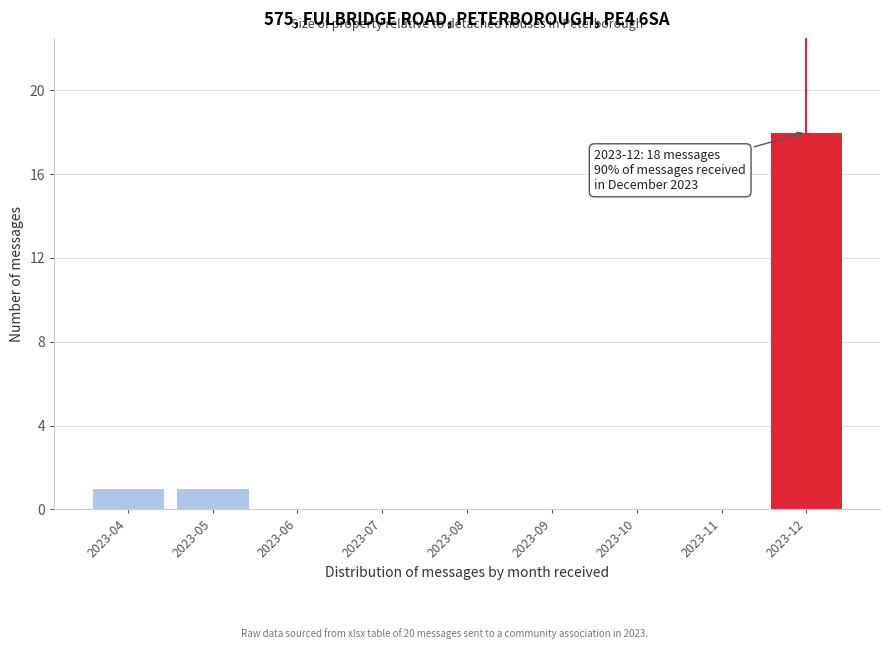

Reading right to left, extract all data points from this chart.

2023-12=18	2023-11=0	2023-10=0	2023-09=0	2023-08=0	2023-07=0	2023-06=0	2023-05=1	2023-04=1